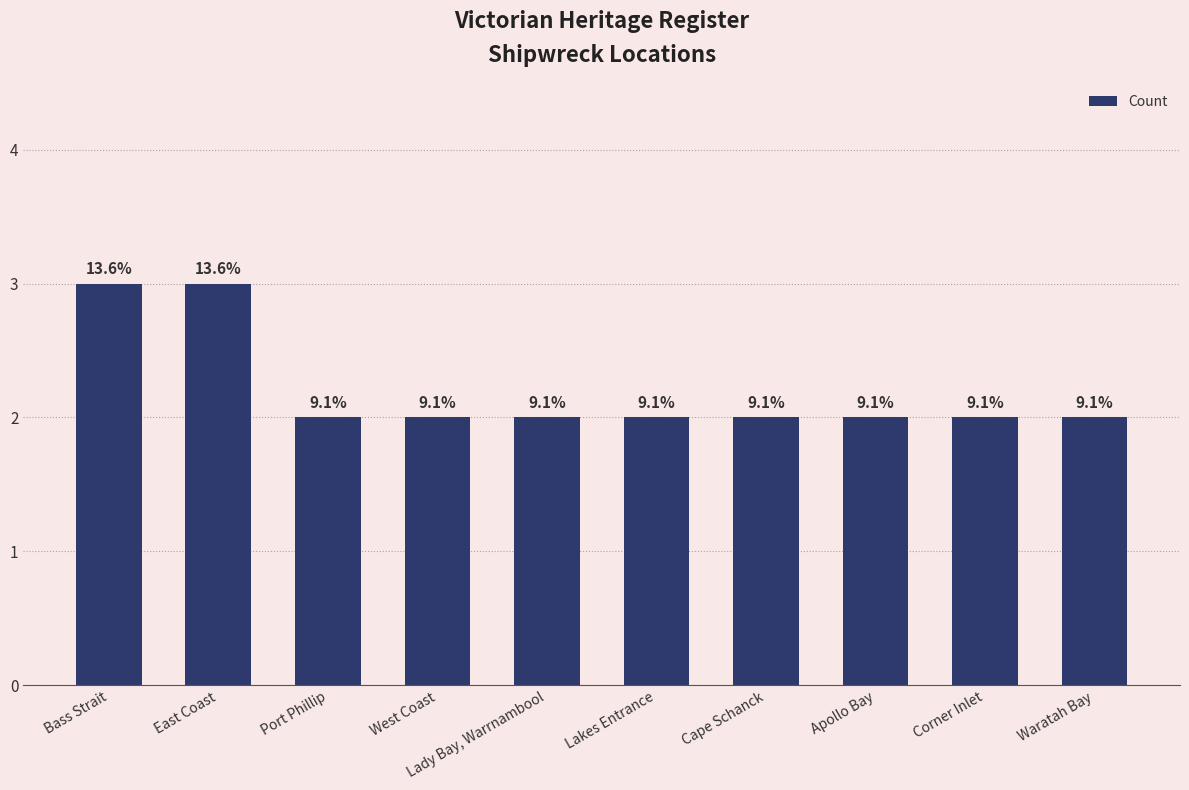

Read the value at West Coast.

2